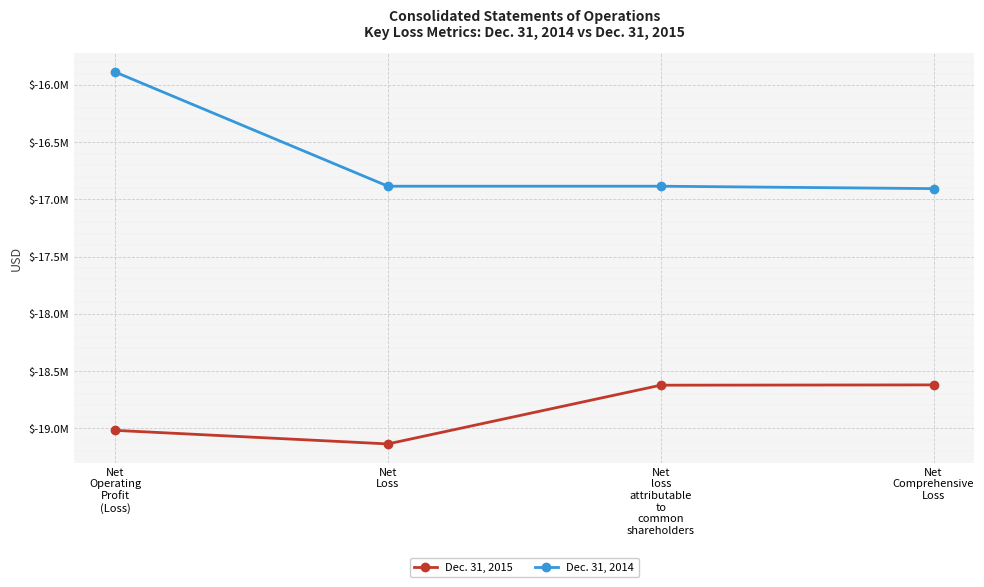

What is the label of the 1st point from the left?

Net
Operating
Profit
(Loss)